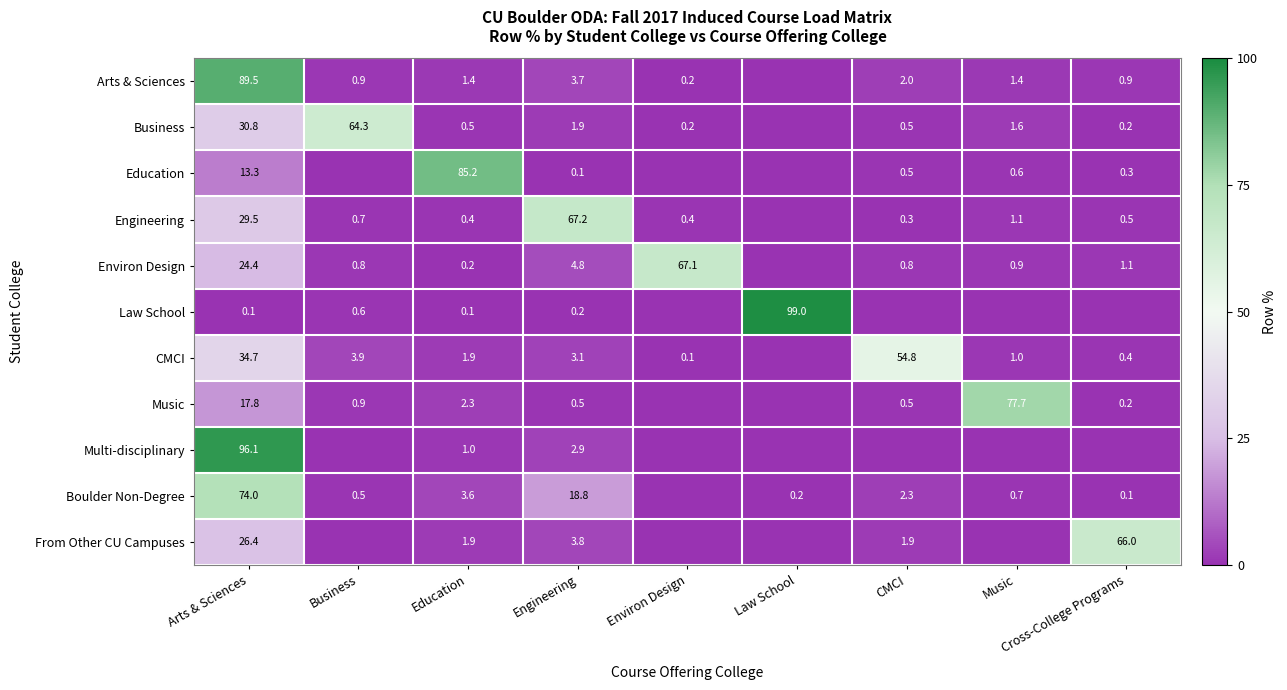

True or false: Law School has a value of 99.0 at Law School.

True